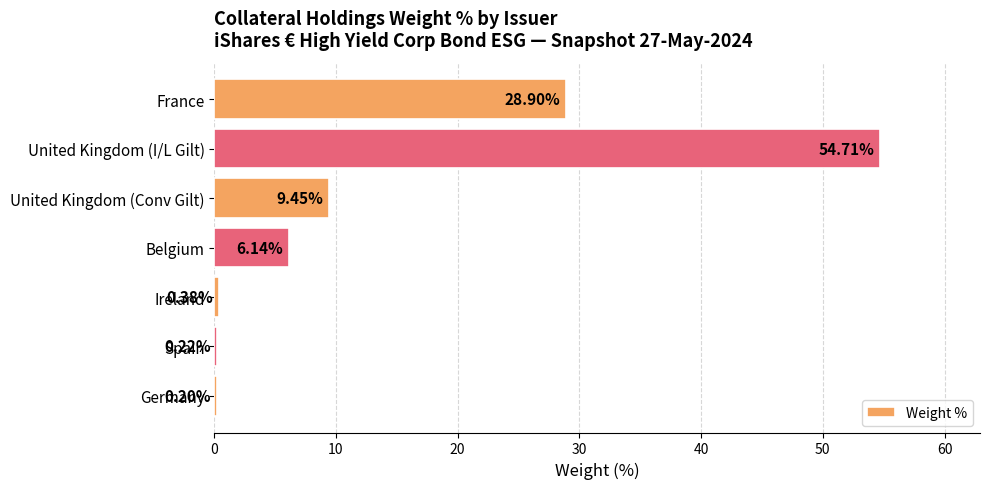

What is the average value?

14.3